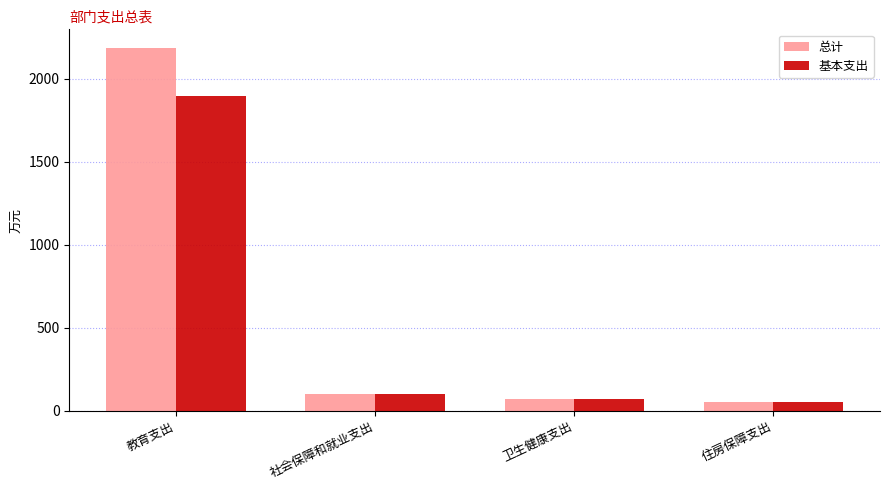

At which category is the sum across all series the highest?

教育支出